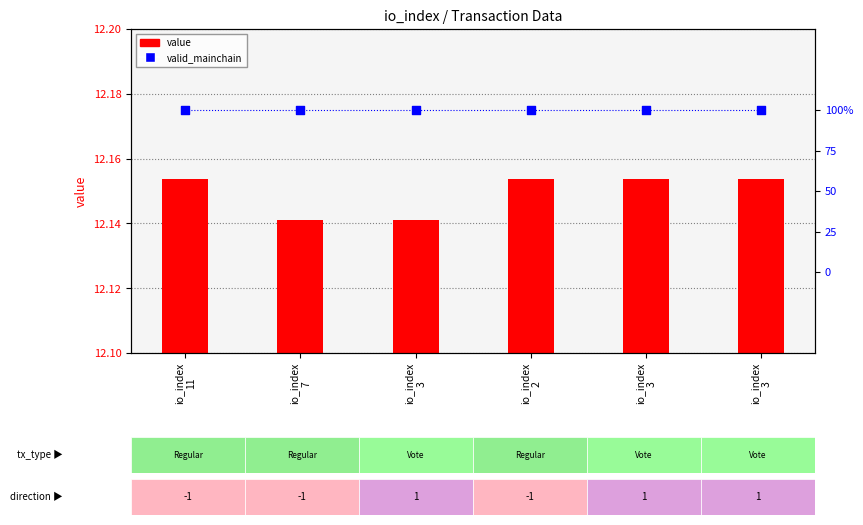

What is the total value across all series at io_index
7?

13.1